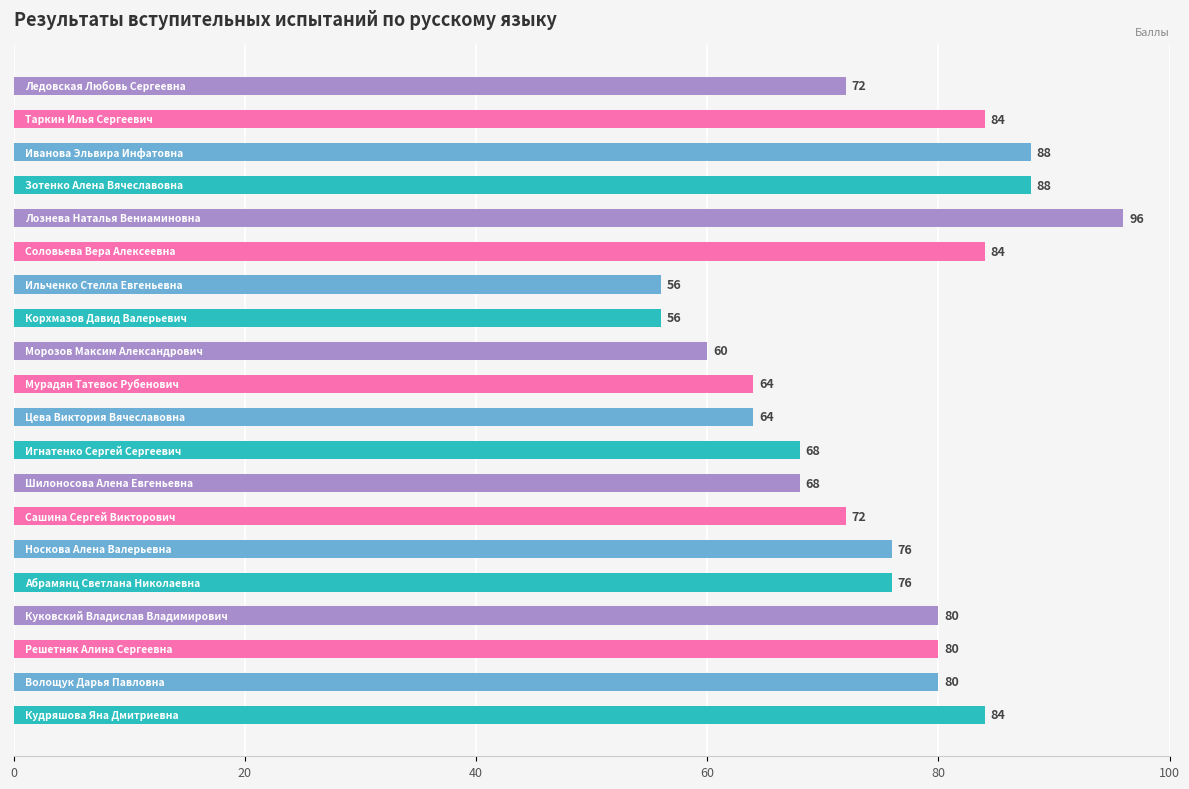

How many data points are less than 76?

9